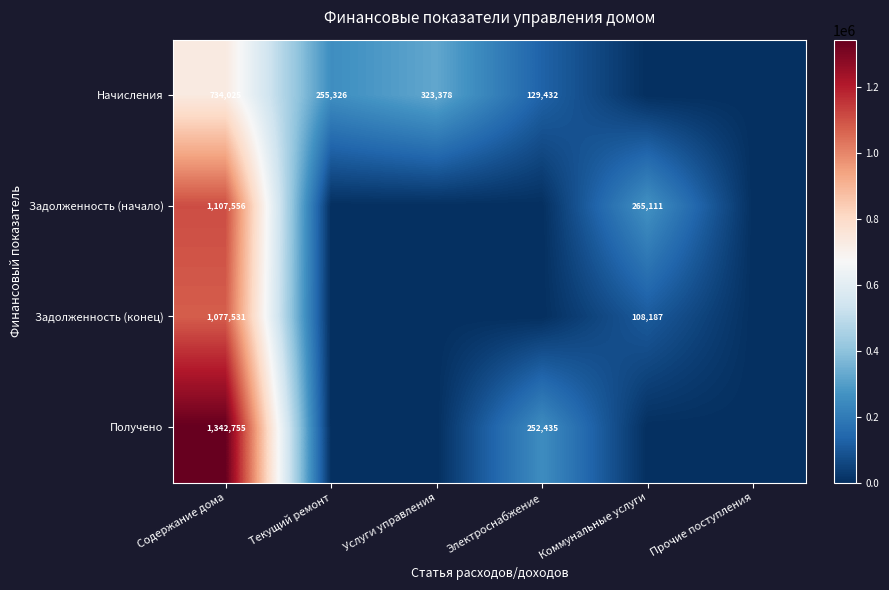

True or false: Начисления has a value of 323378 at Услуги управления.

True